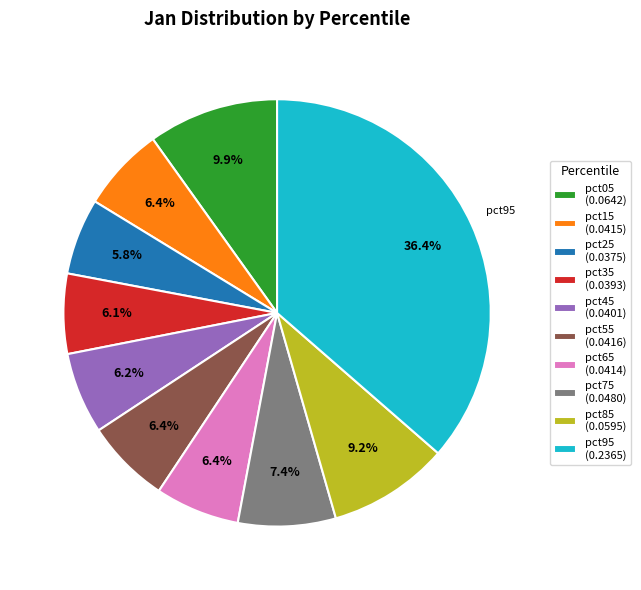

To the nearest percent, what percentage of the pie is pct45?

6%